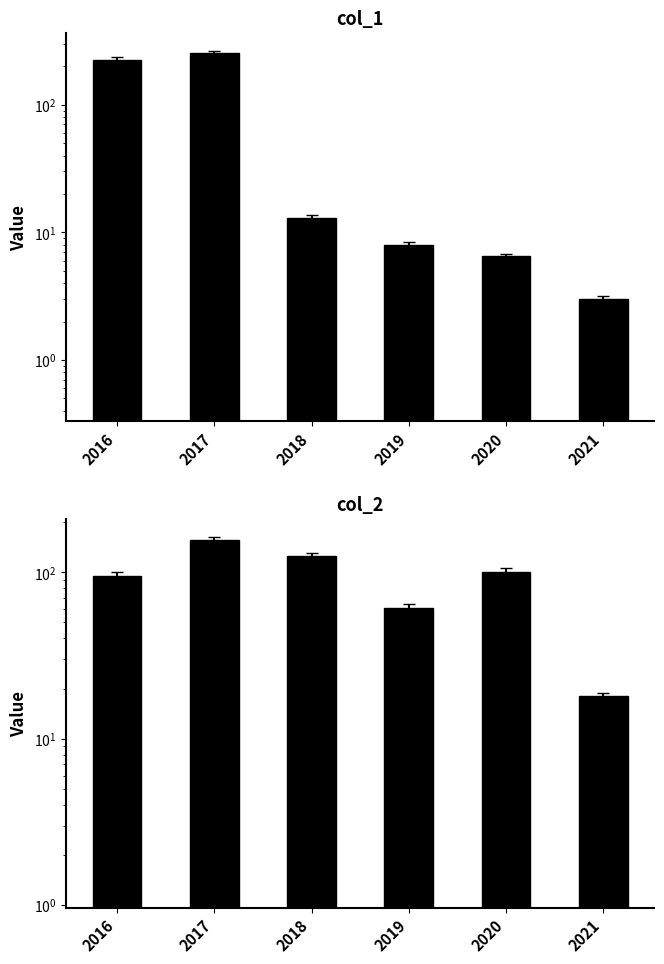

What is the total value across all series at 2017?

409.0